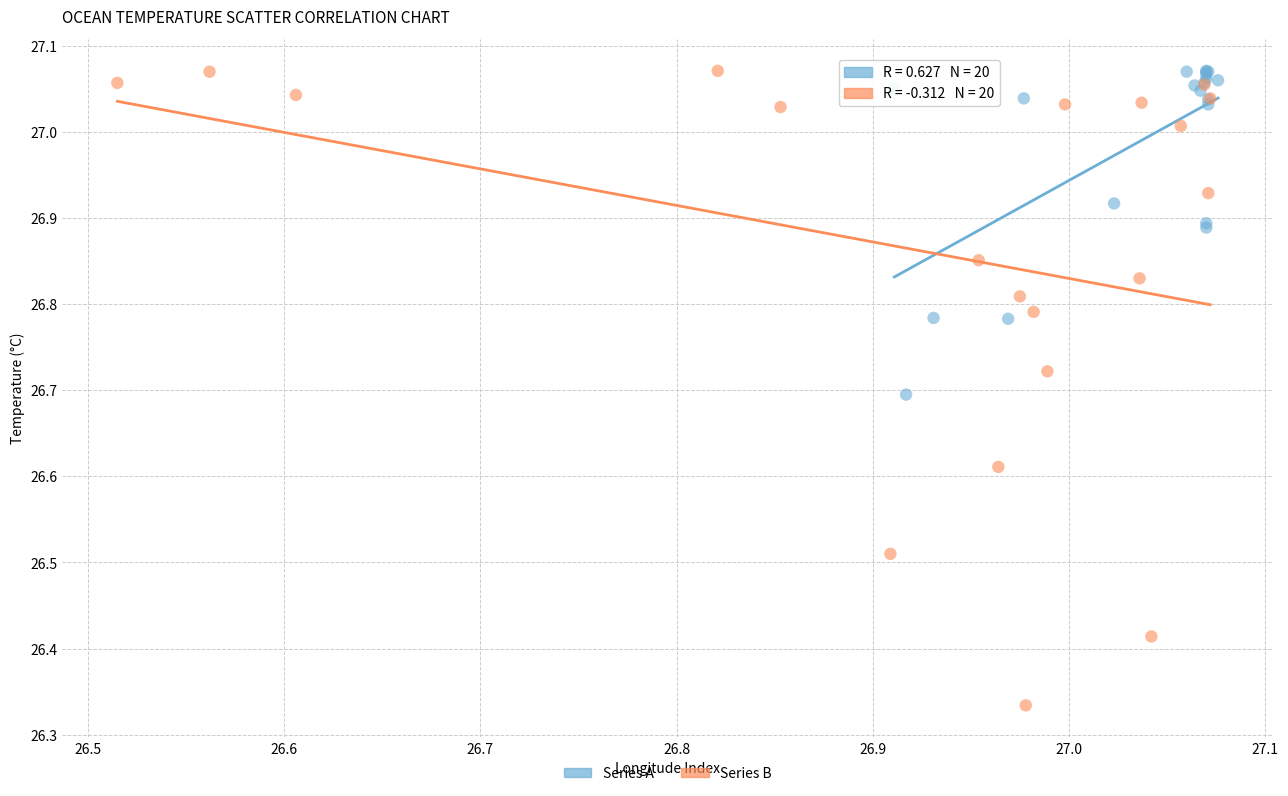

Which series contains the lowest Y value?

Series B